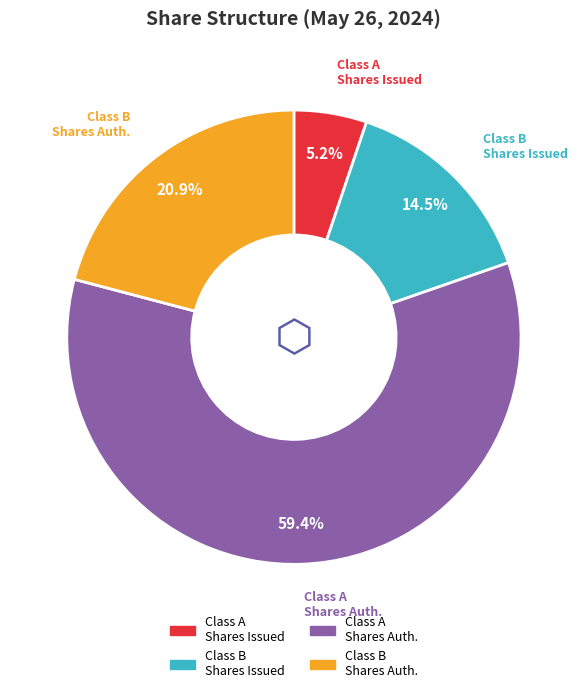

Does any single category account for the majority?

Yes